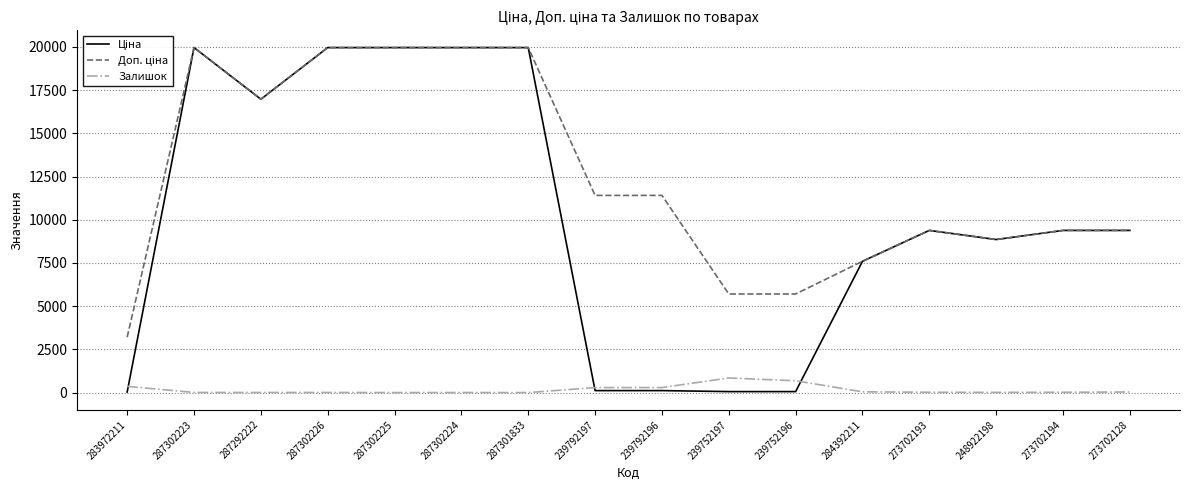

What is the maximum value shown in the chart?

19964.2